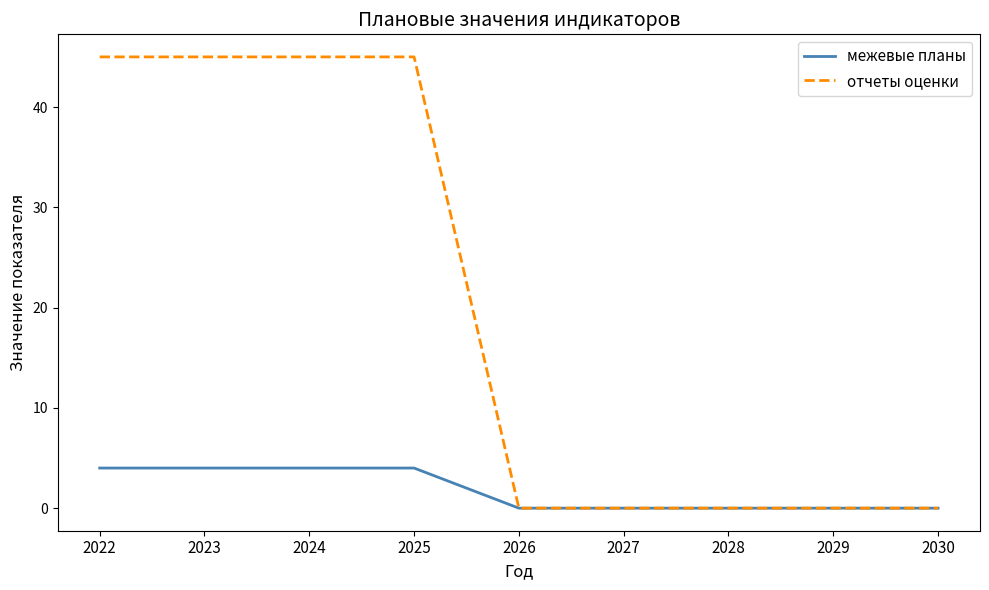

Reading left to right, list all the values displayed in this chart.

межевые планы: 2022=4	2023=4	2024=4	2025=4	2026=0	2027=0	2028=0	2029=0	2030=0
отчеты оценки: 2022=45	2023=45	2024=45	2025=45	2026=0	2027=0	2028=0	2029=0	2030=0